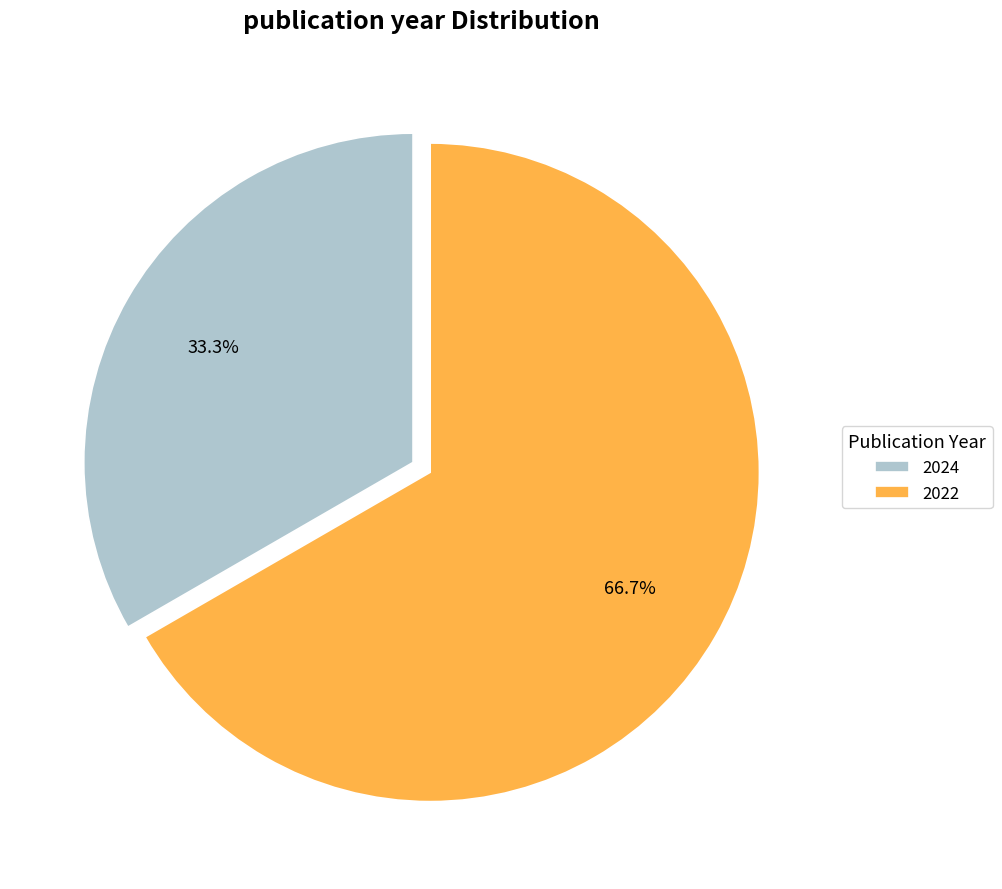

Rank the categories by value from lowest to highest.

2024, 2022